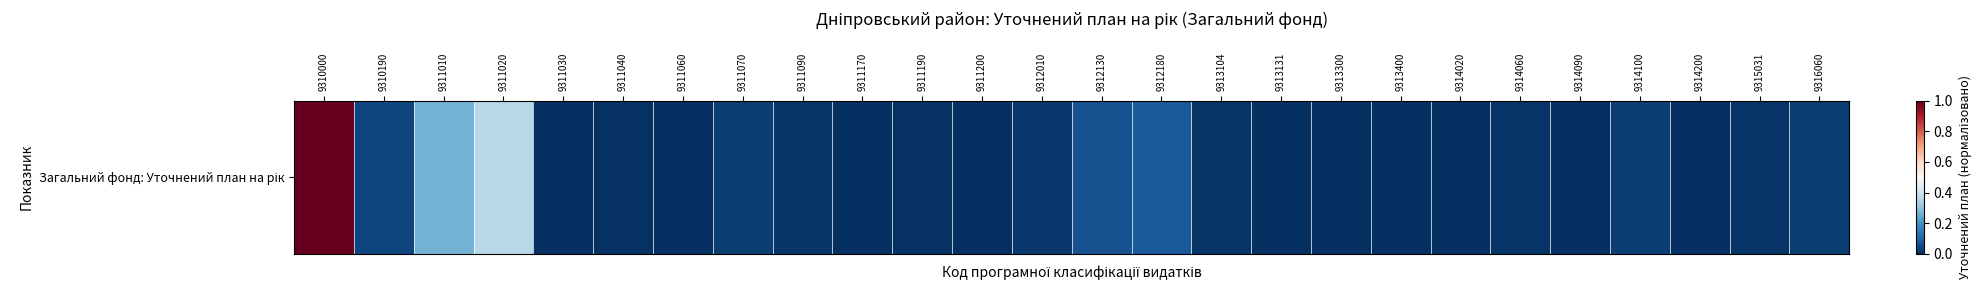

How many distinct data groups are displayed?

1